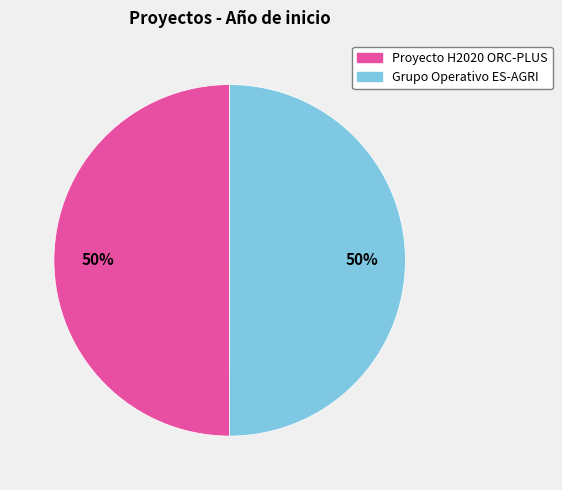

To the nearest percent, what is the combined percentage of Grupo Operativo ES-AGRI and Proyecto H2020 ORC-PLUS?

100%